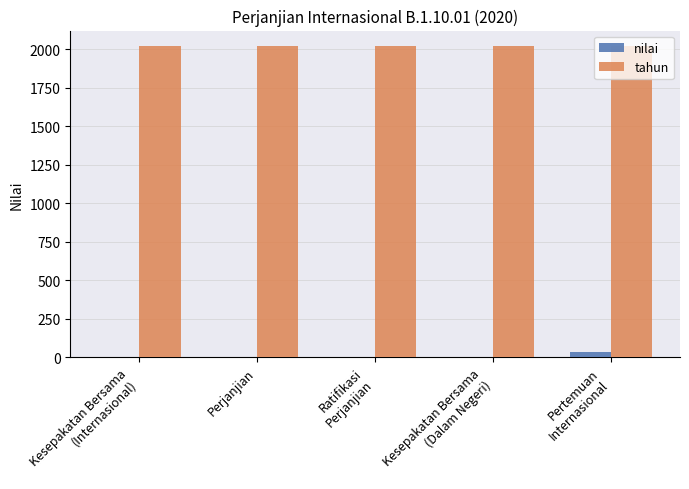

True or false: tahun has a value of 2020 at Perjanjian.

True